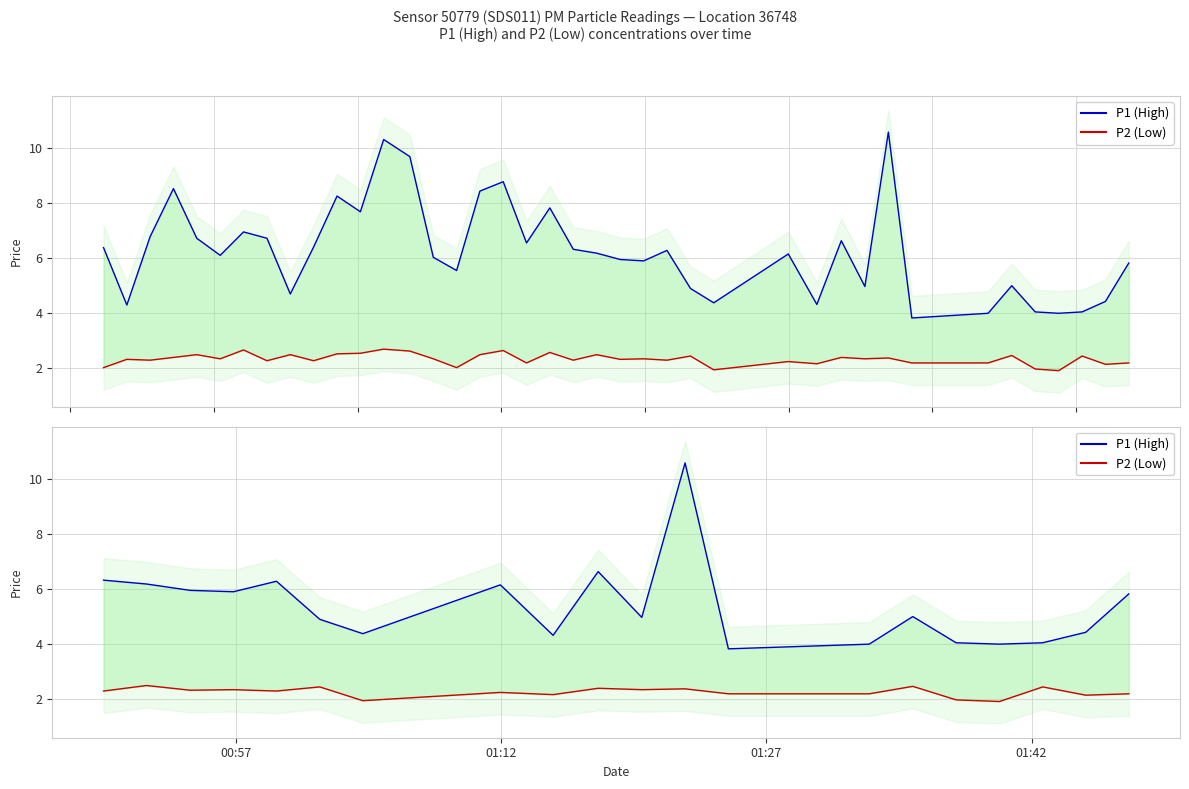

What is the difference between the maximum and minimum values in the P2 (Low) series?

0.6